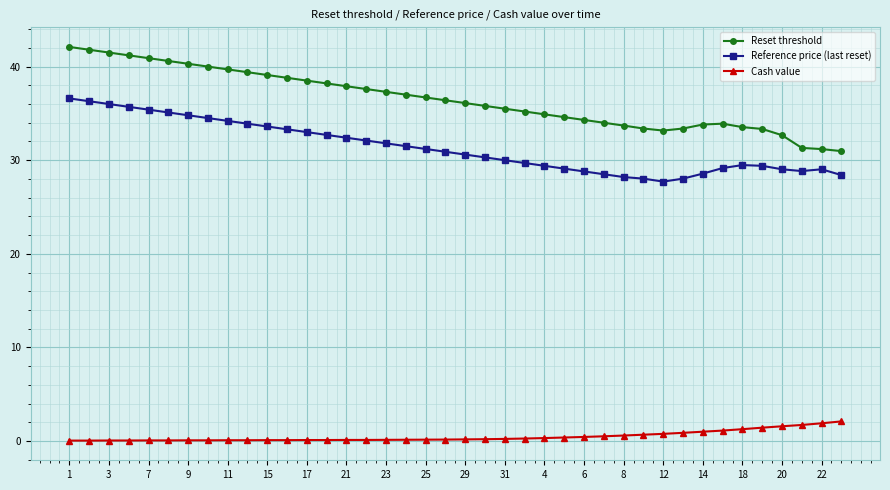

What is the lowest value of the Cash value series?

0.1